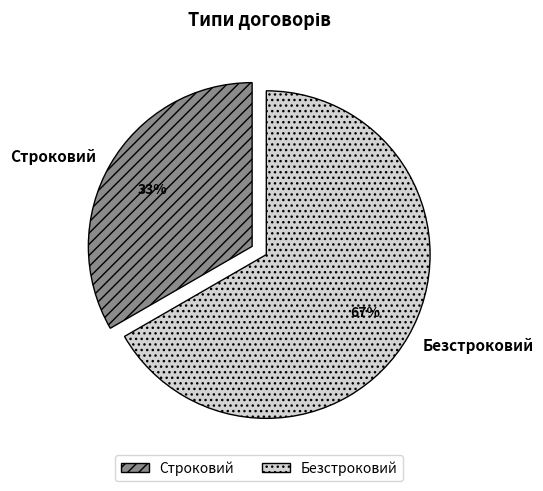

Rank the categories by value from lowest to highest.

Строковий, Безстроковий